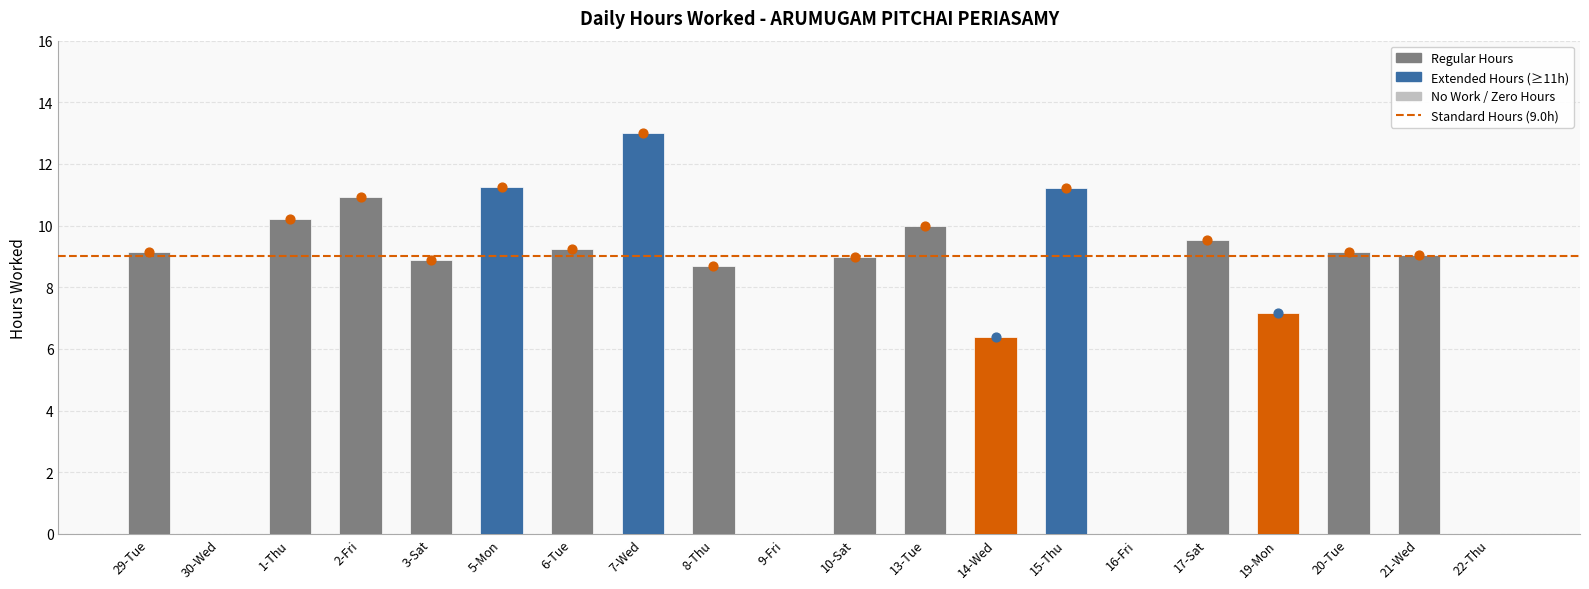

What is the change in value from 16-Fri to 17-Sat?

+9.5